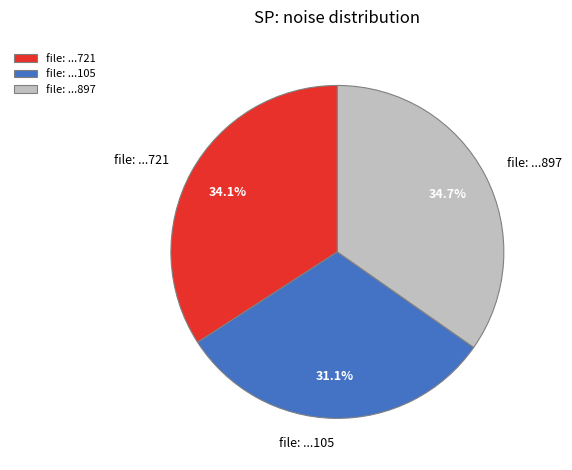

Which category has the biggest portion of the pie?

file: ...897